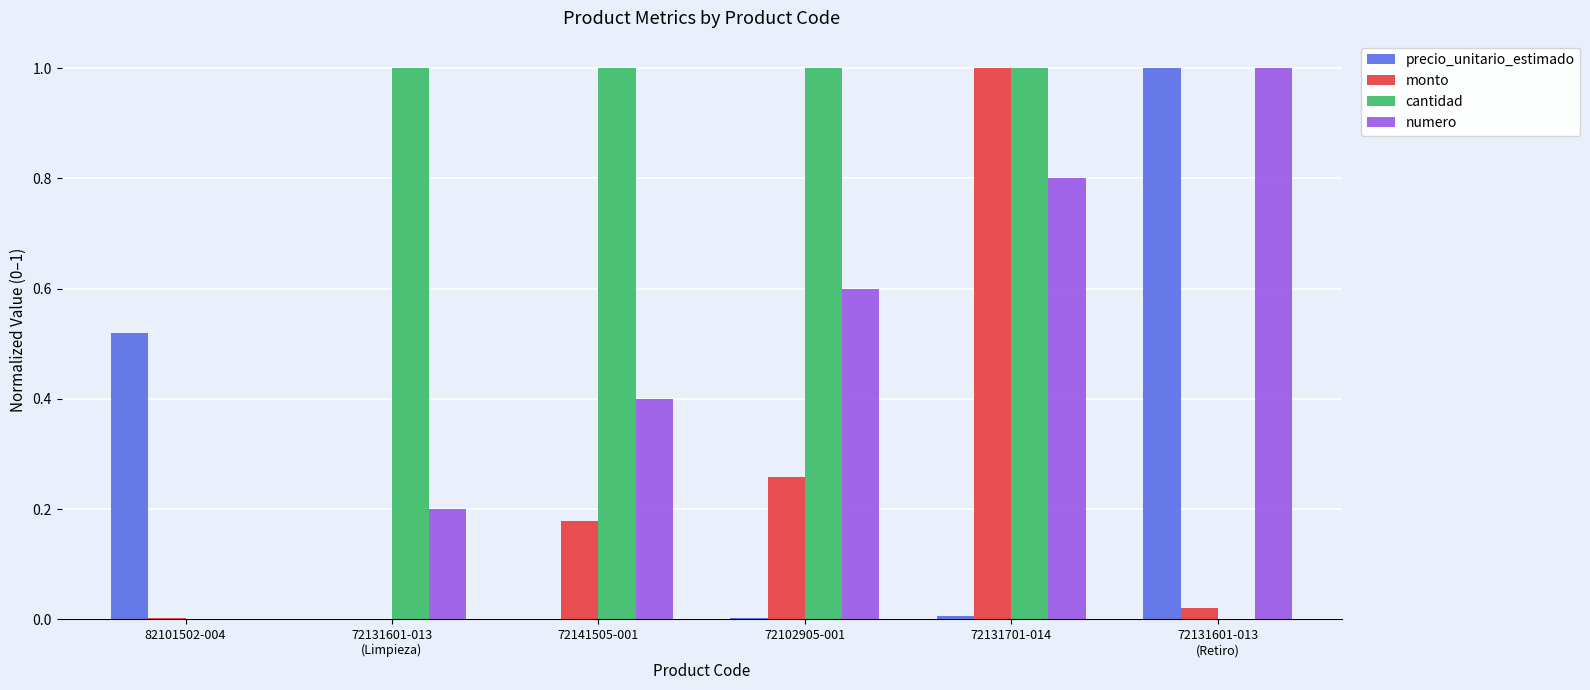

What is the sum of all precio_unitario_estimado values?

1.5